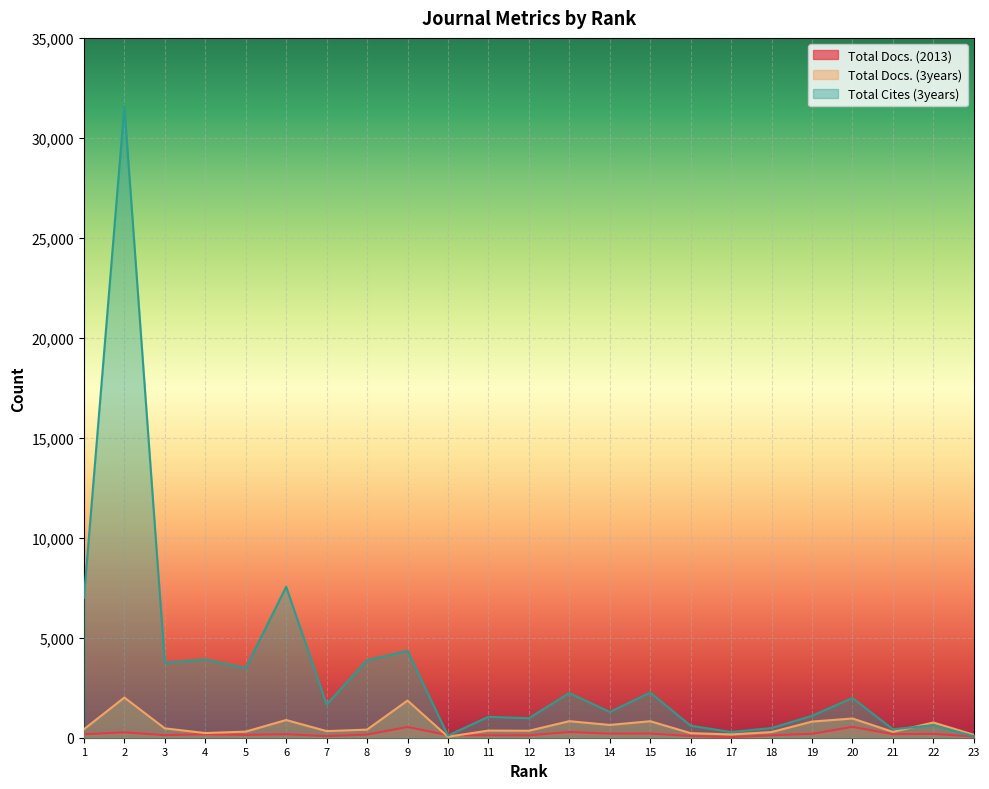

How many data points does each series have?

23